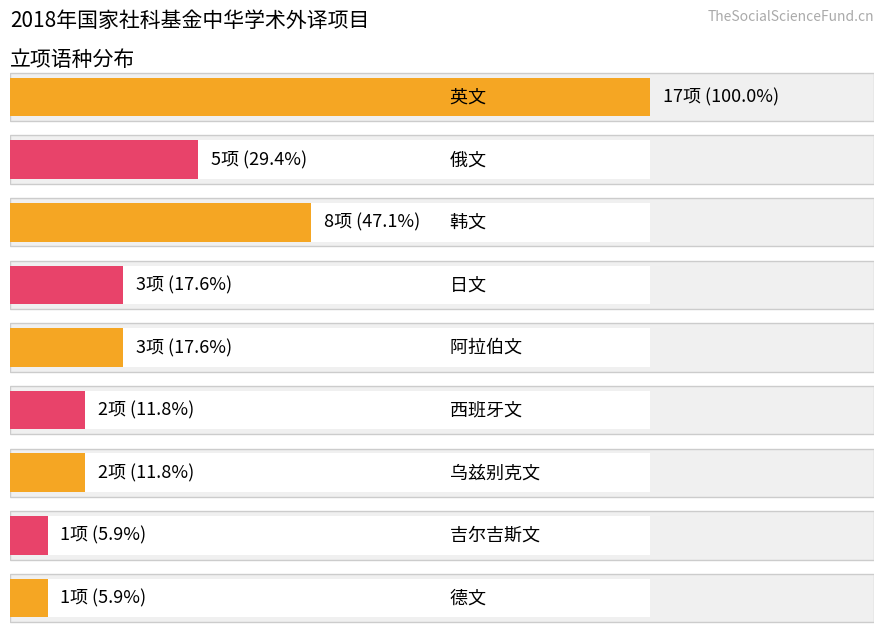

The counts series shows 25.1 at 英文. True or false?

False